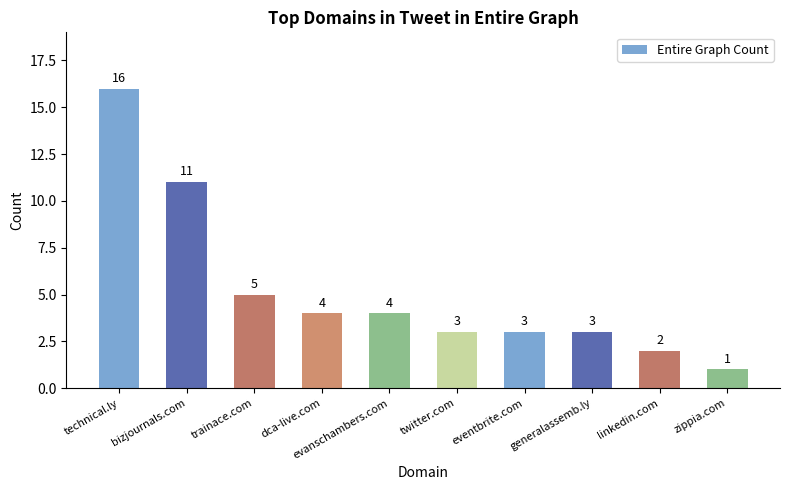

What is the change in value from bizjournals.com to eventbrite.com?

-8